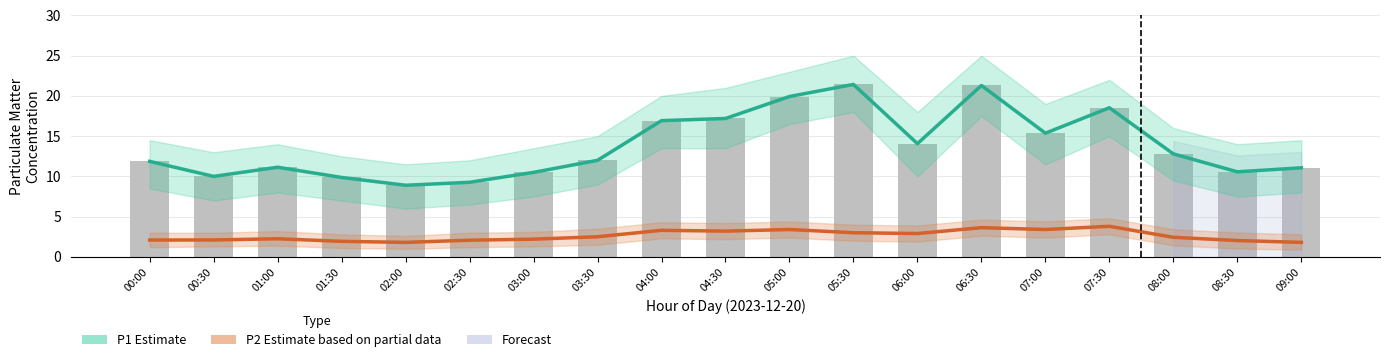

What is the value of the P2 (Estimate based on partial data) bar at the 4th from the left?

1.9